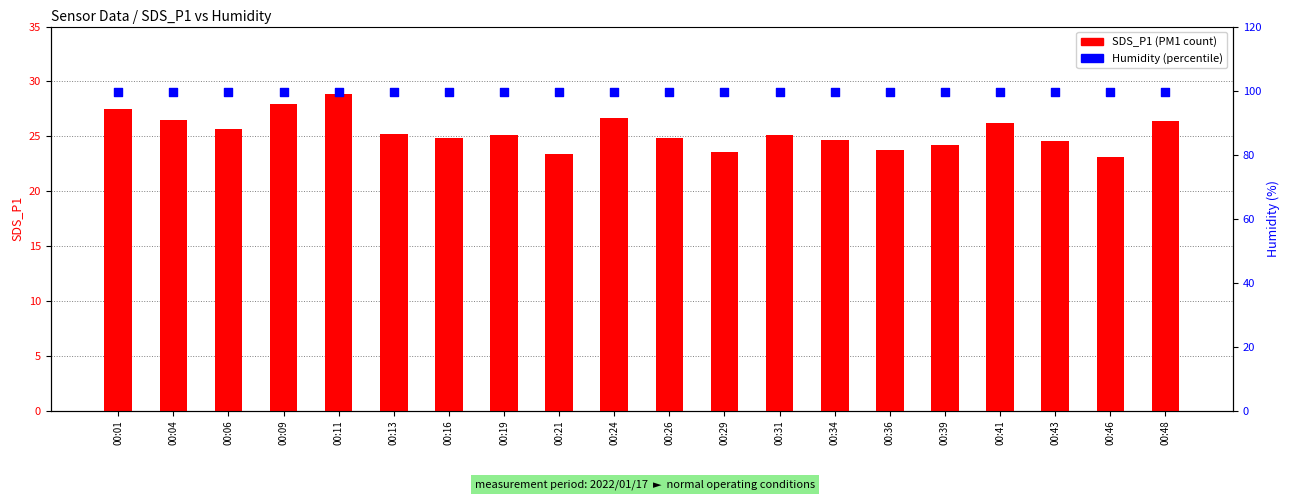

Which series has the largest total across all categories?

Humidity (%)